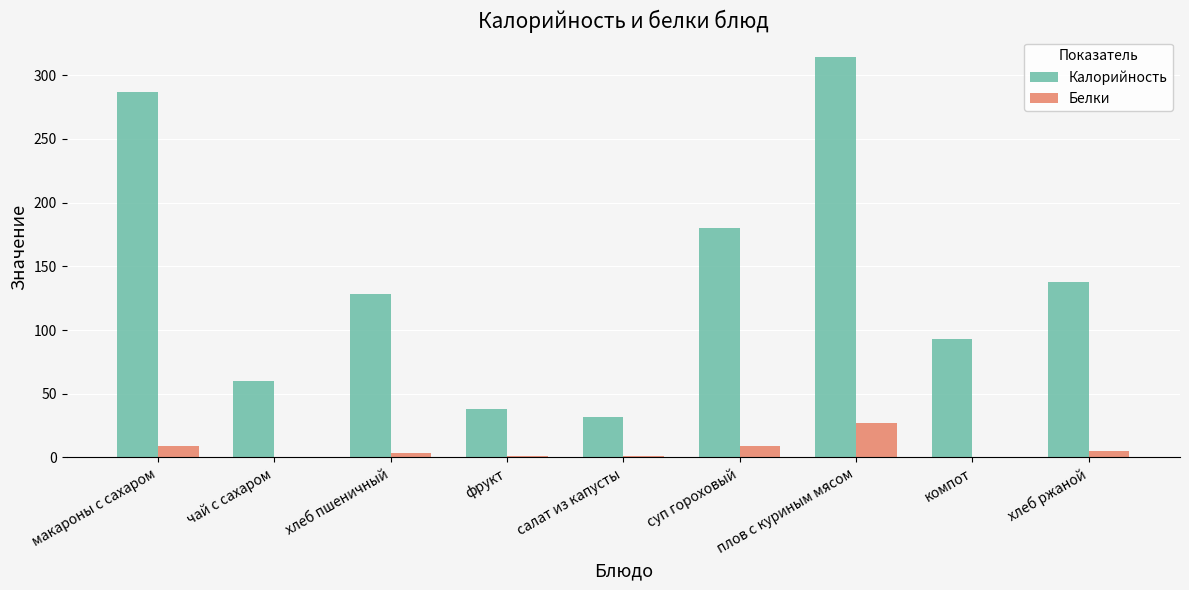

Which series has the widest spread of values?

Калорийность